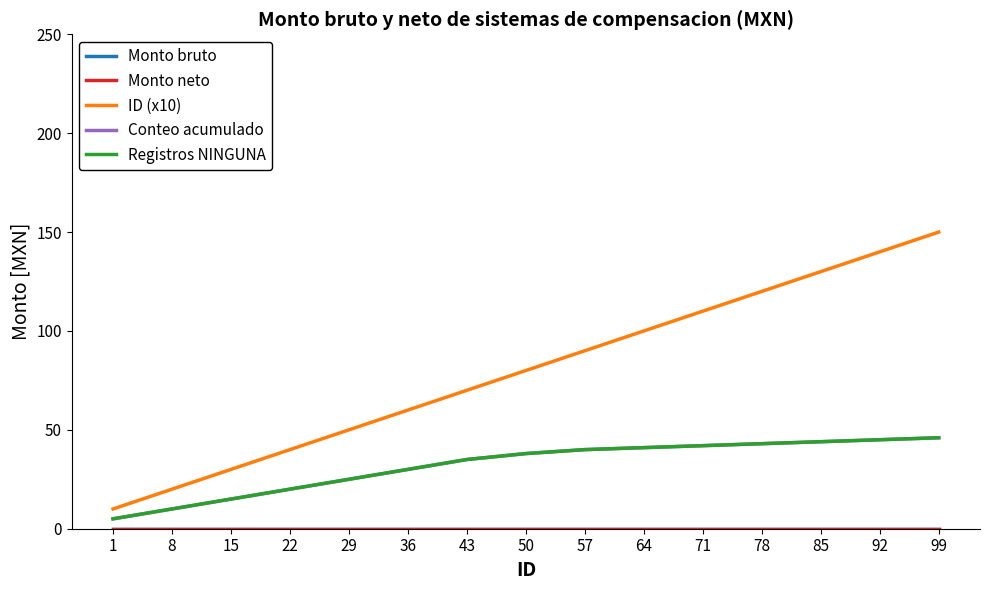

Does the chart display data point markers on the line(s)?

No